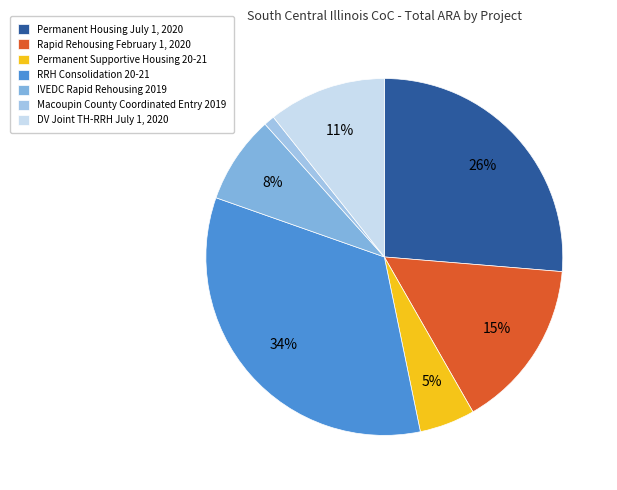

To the nearest percent, what is the difference between the largest and smallest slice percentages?

33%